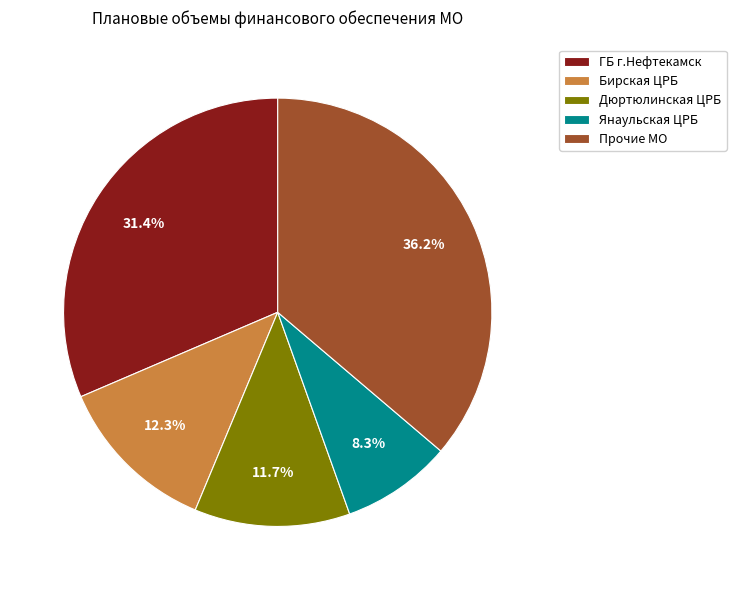

Is there a majority slice in this chart?

No